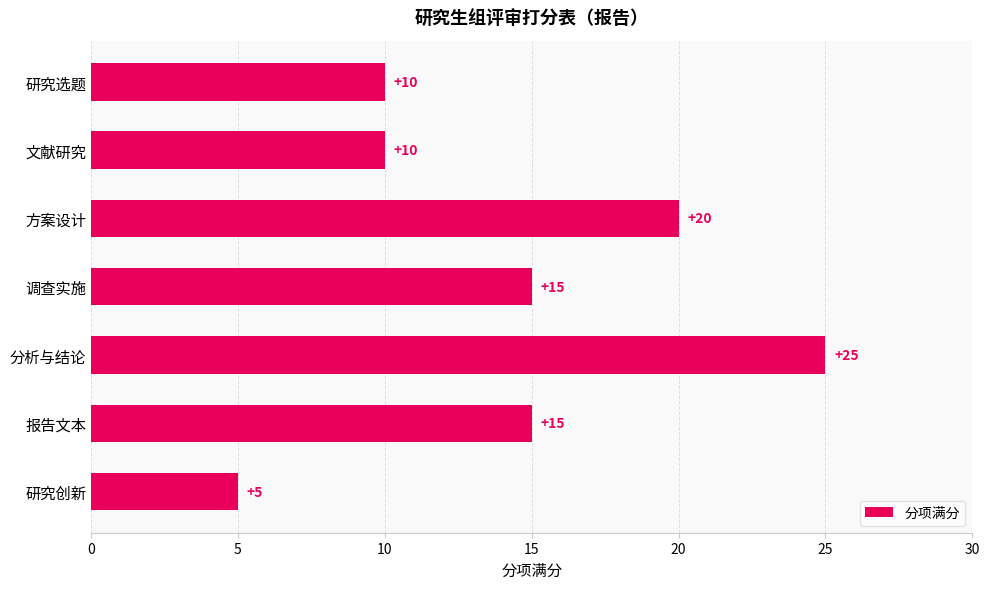

What is the greatest value displayed?

25